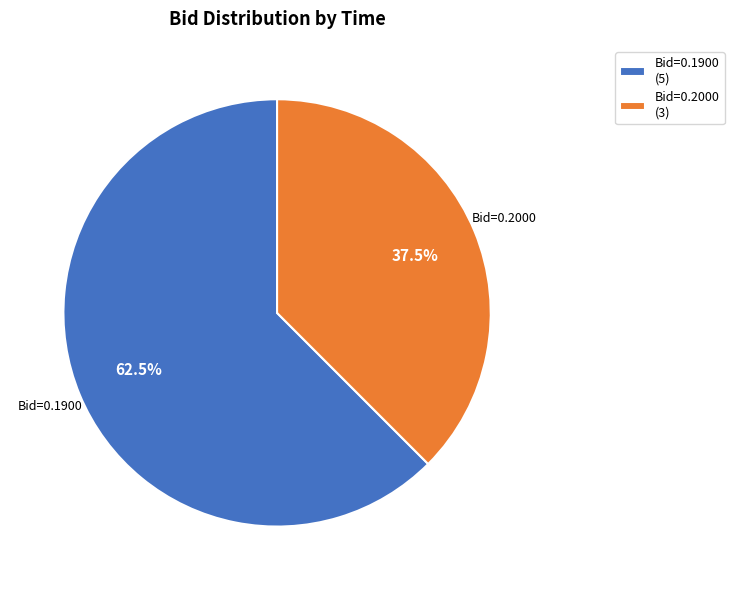

What is the total percentage of Bid=0.2000 and Bid=0.1900?

100.0%